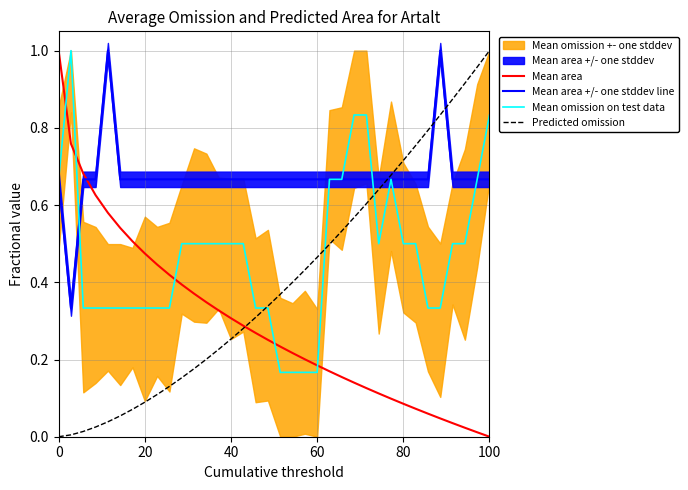

Reading left to right, what are all the values shown in this chart?

Mean area: 1.0	0.8	0.7	0.6	0.6	0.5	0.5	0.5	0.4	0.4	0.4	0.4	0.3	0.3	0.3	0.3	0.3	0.3	0.2	0.2	0.2	0.2	0.2	0.2	0.1	0.1	0.1	0.1	0.1	0.1	0.1	0.0	0.0	0.0	0.0	0.0
Mean area +/- one stddev line: 0.7	0.3	0.7	0.7	1.0	0.7	0.7	0.7	0.7	0.7	0.7	0.7	0.7	0.7	0.7	0.7	0.7	0.7	0.7	0.7	0.7	0.7	0.7	0.7	0.7	0.7	0.7	0.7	0.7	0.7	0.7	1.0	0.7	0.7	0.7	0.7
Mean omission on test data: 0.7	1.0	0.3	0.3	0.3	0.3	0.3	0.3	0.3	0.3	0.5	0.5	0.5	0.5	0.5	0.5	0.3	0.3	0.2	0.2	0.2	0.2	0.7	0.7	0.8	0.8	0.5	0.7	0.5	0.5	0.3	0.3	0.5	0.5	0.7	0.8
Predicted omission: 0.0	0.0	0.0	0.0	0.0	0.1	0.1	0.1	0.1	0.1	0.2	0.2	0.2	0.2	0.3	0.3	0.3	0.3	0.4	0.4	0.4	0.5	0.5	0.5	0.6	0.6	0.6	0.7	0.7	0.8	0.8	0.8	0.9	0.9	1.0	1.0